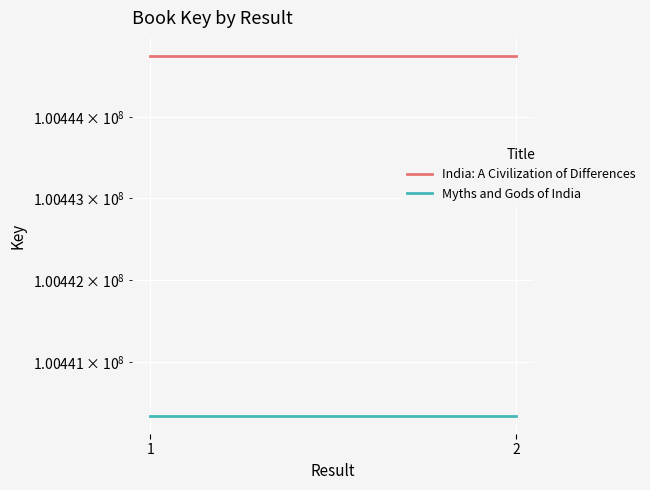

Which label corresponds to the smallest value in the chart?

1